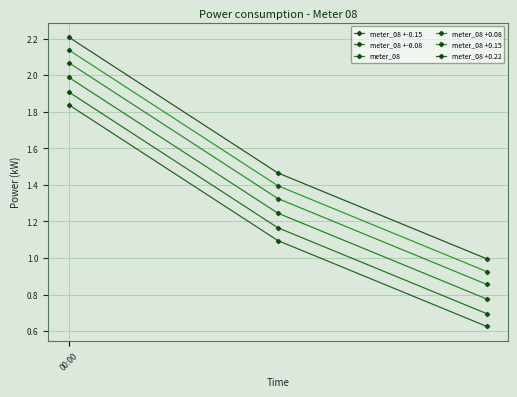

Reading right to left, transcribe all the data shown in this chart.

meter_08 +-0.15: 0.6	1.1	1.8
meter_08 +-0.08: 0.7	1.2	1.9
meter_08: 0.8	1.2	2.0
meter_08 +0.08: 0.9	1.3	2.1
meter_08 +0.15: 0.9	1.4	2.1
meter_08 +0.22: 1.0	1.5	2.2